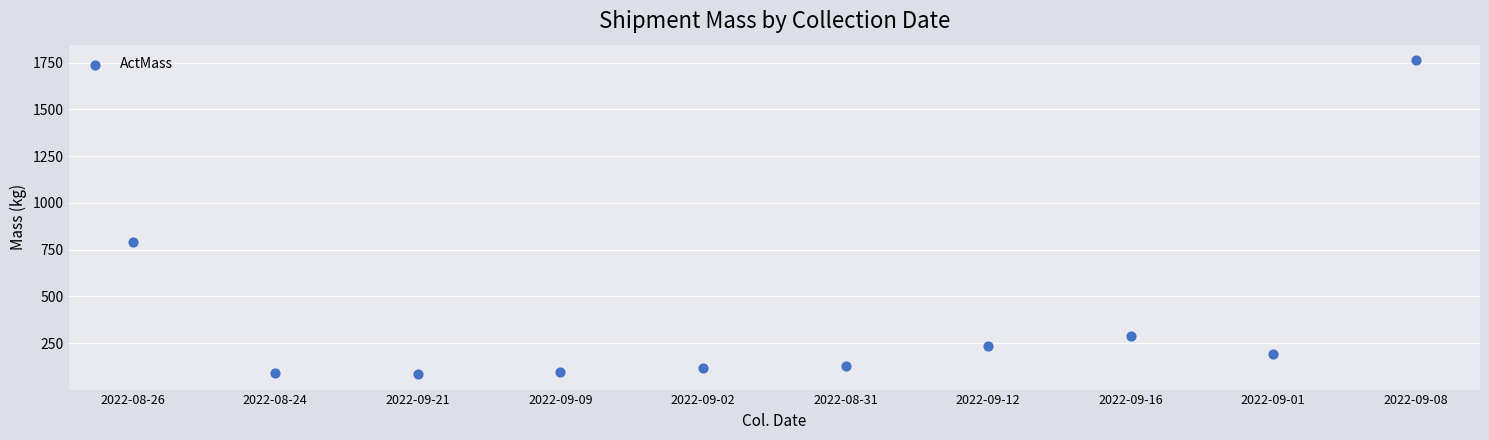

What Y value in the scatter plot is closest to 923?

793